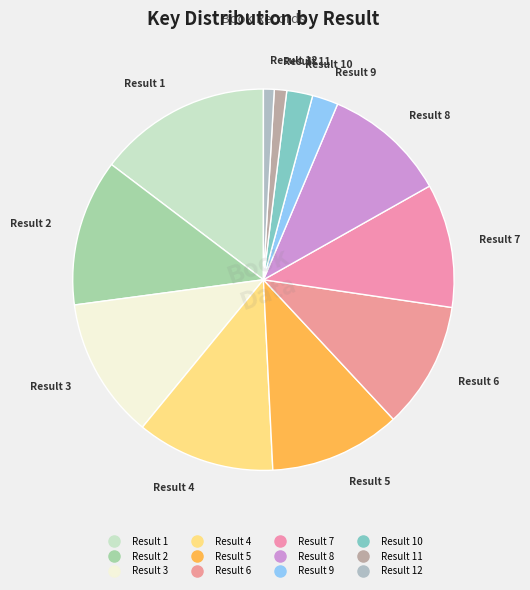

Which category has the biggest portion of the pie?

1